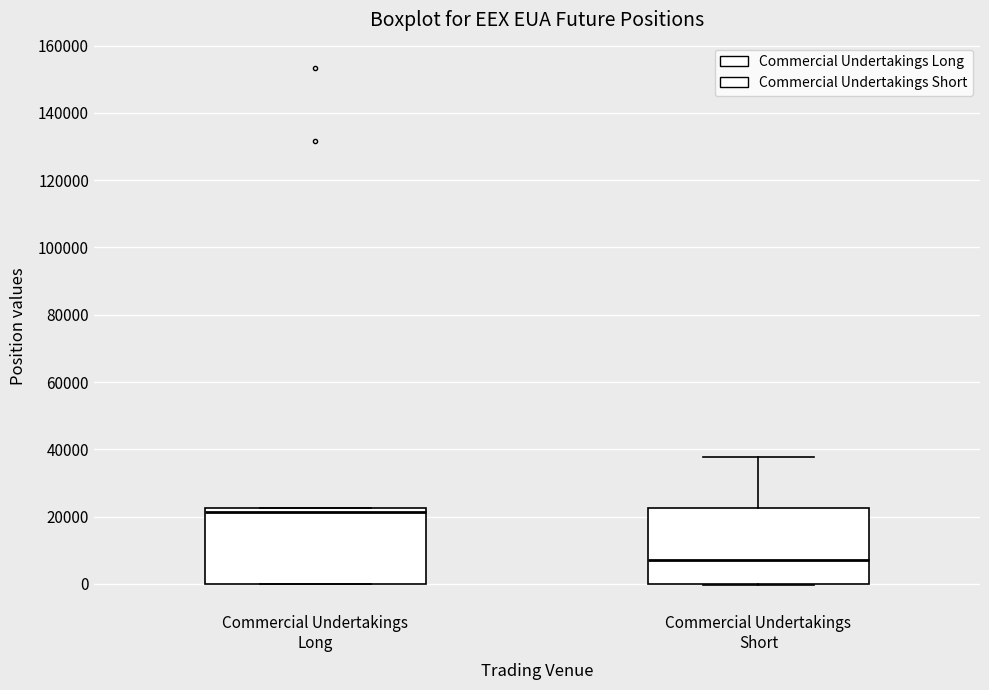

Which box's median line is the highest?

Commercial Undertakings Long